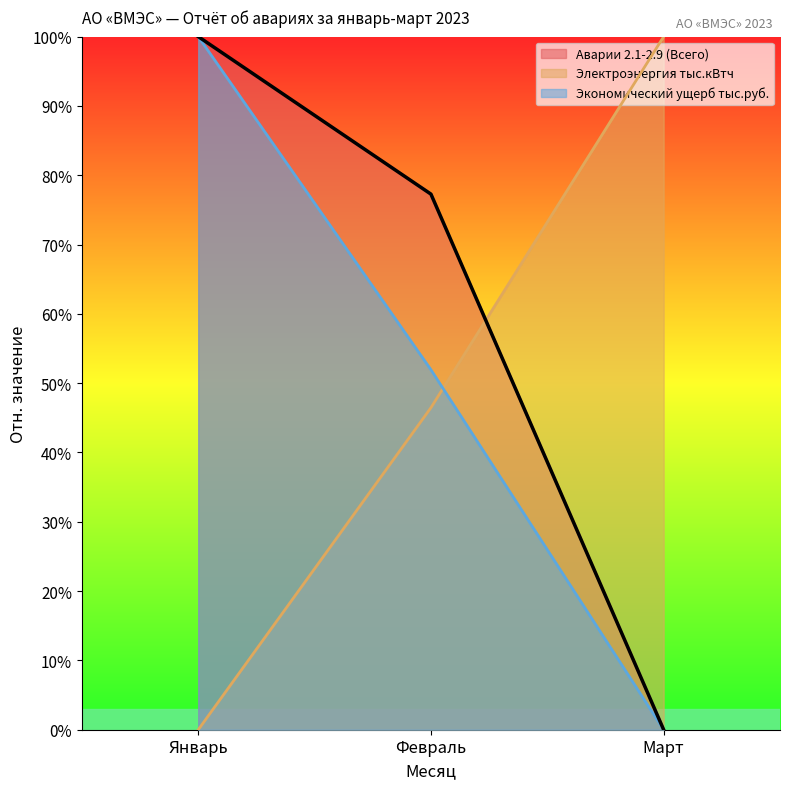

Which series has the largest total across all categories?

Аварии 2.1-2.9 (Всего)